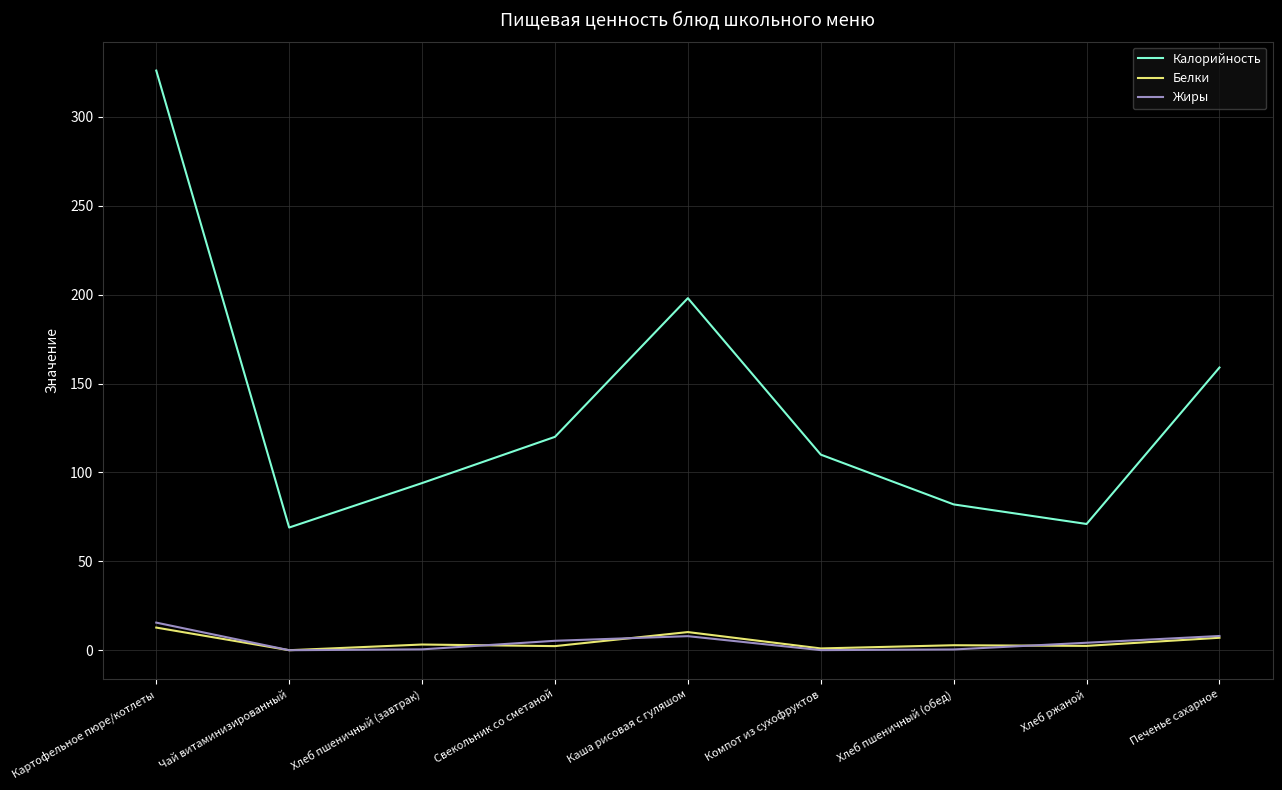

At which label does Жиры reach its peak?

Картофельное пюре/котлеты